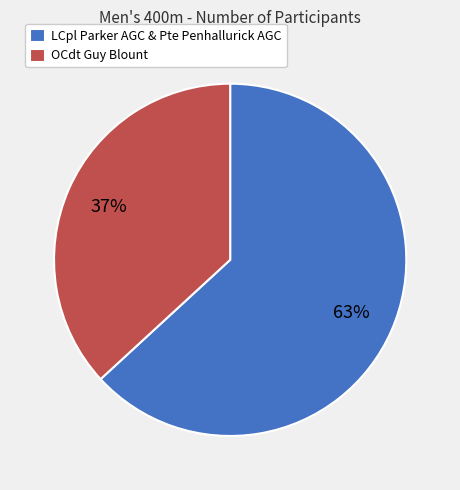

The OCdt Guy Blount slice represents 46% of the pie. True or false?

False